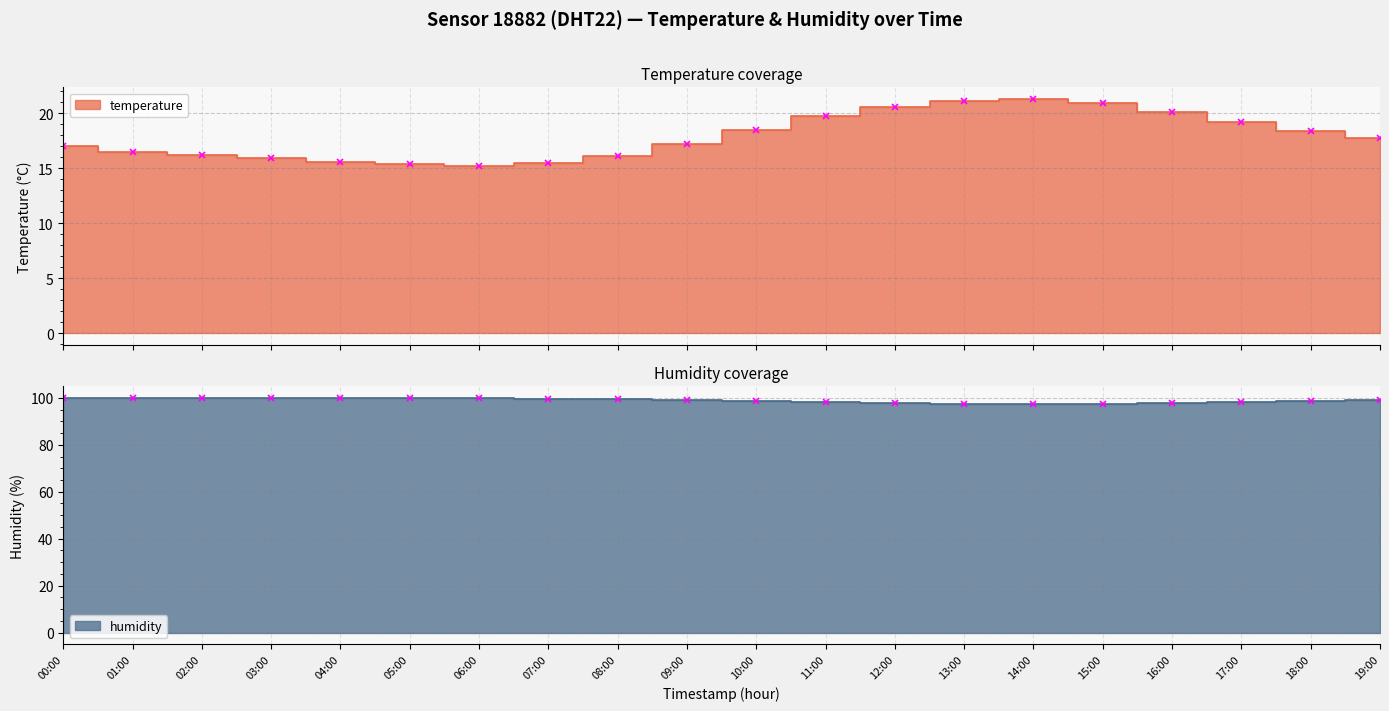

How many categories are shown in the chart?

20